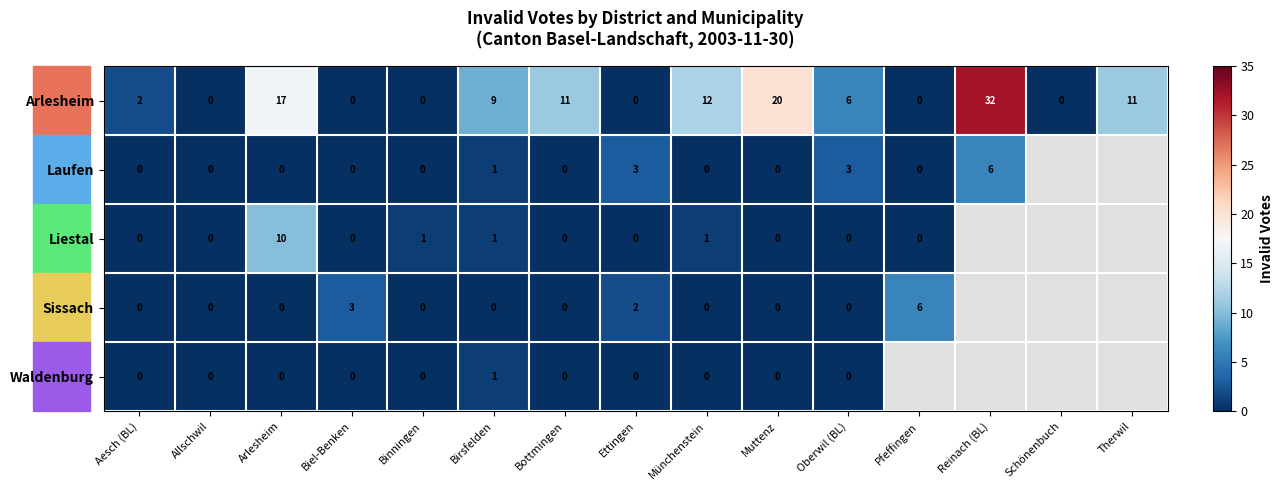

At which category does the chart reach its peak across all series?

Reinach (BL)